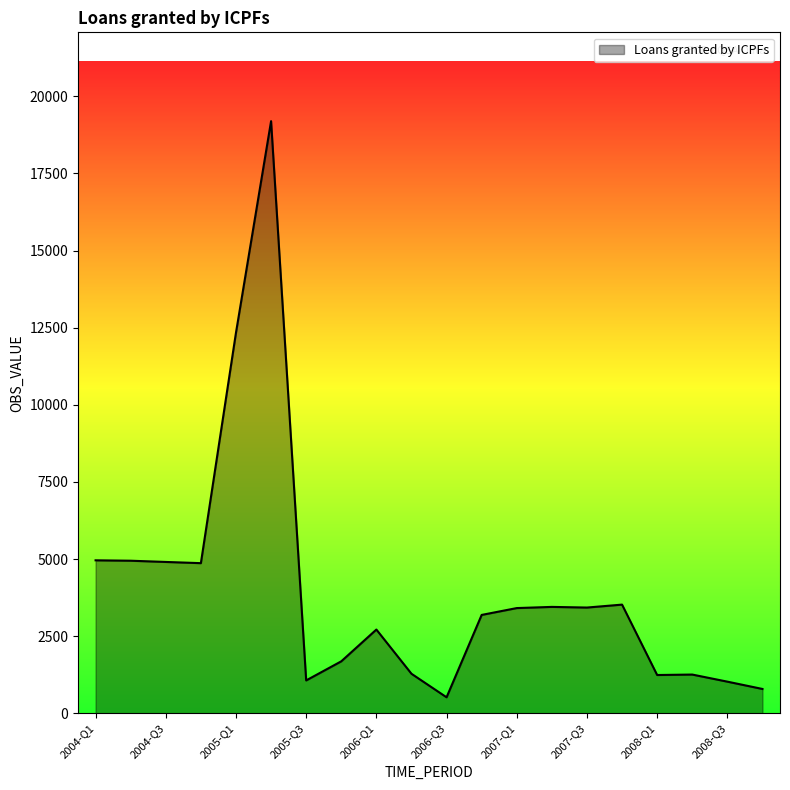

What is the greatest value displayed?

19195